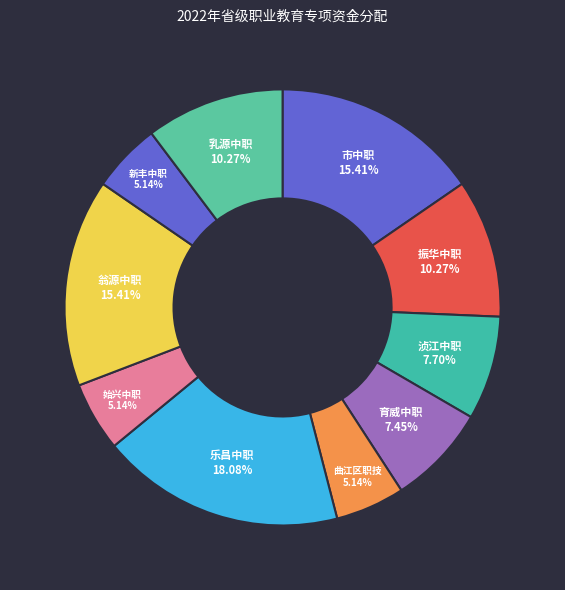

Does 乐昌中职 account for over 50% of the chart?

No